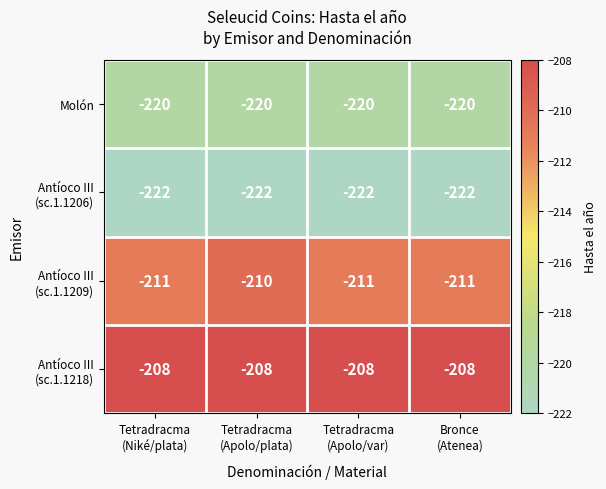

At which category is the sum across all series the highest?

Tetradracma
(Apolo/plata)